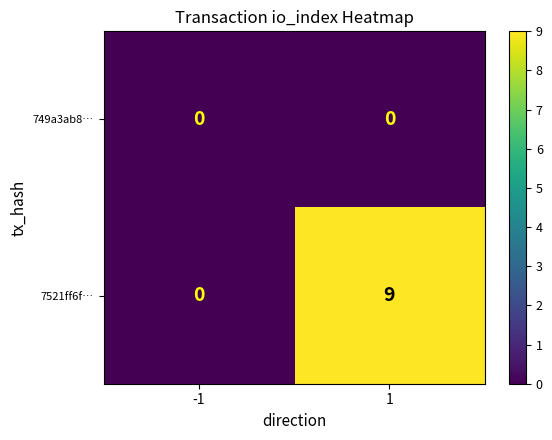

What is the maximum value for 7521ff6f…?

9